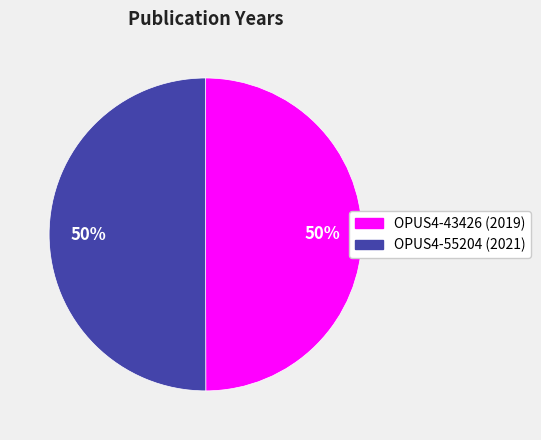

To the nearest percent, what is the combined percentage of OPUS4-55204 and OPUS4-43426?

100%